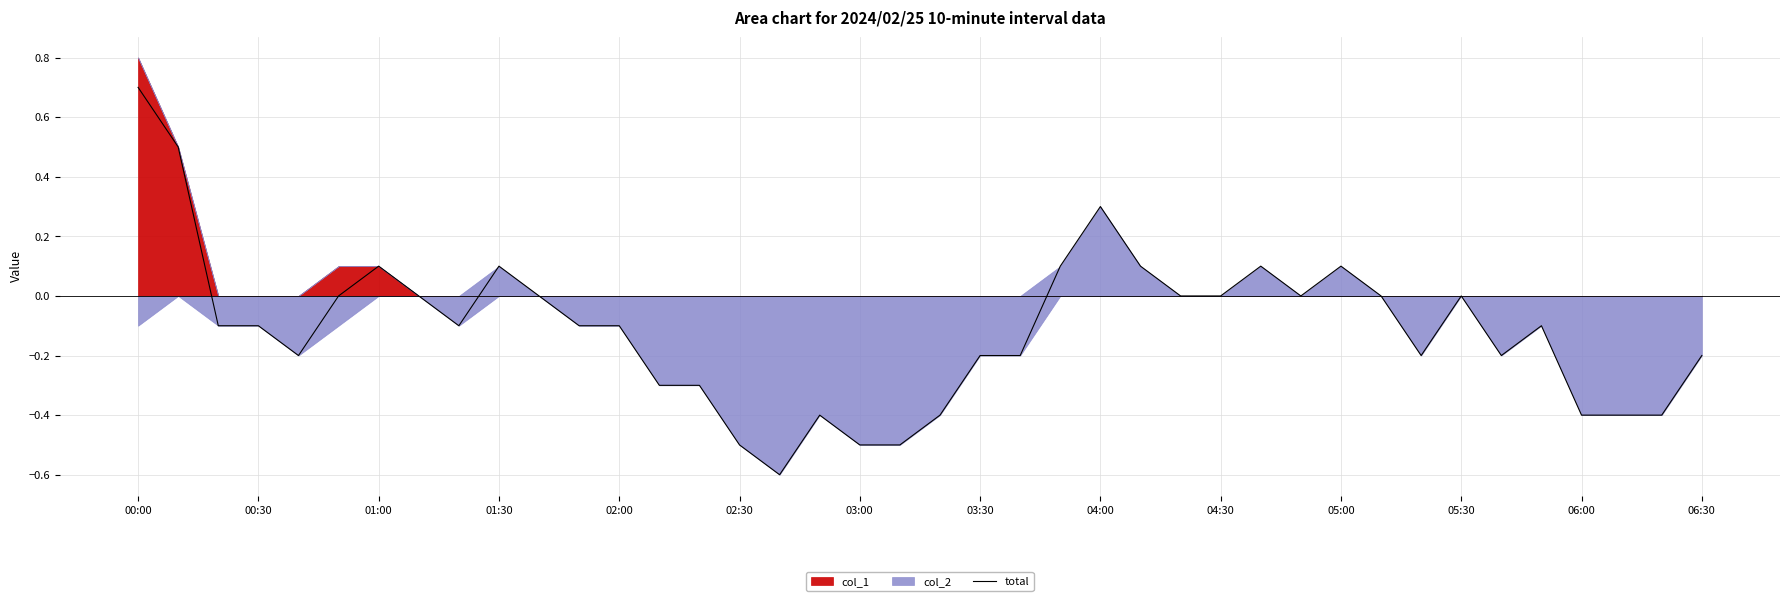

What is the smallest value displayed?

-0.6